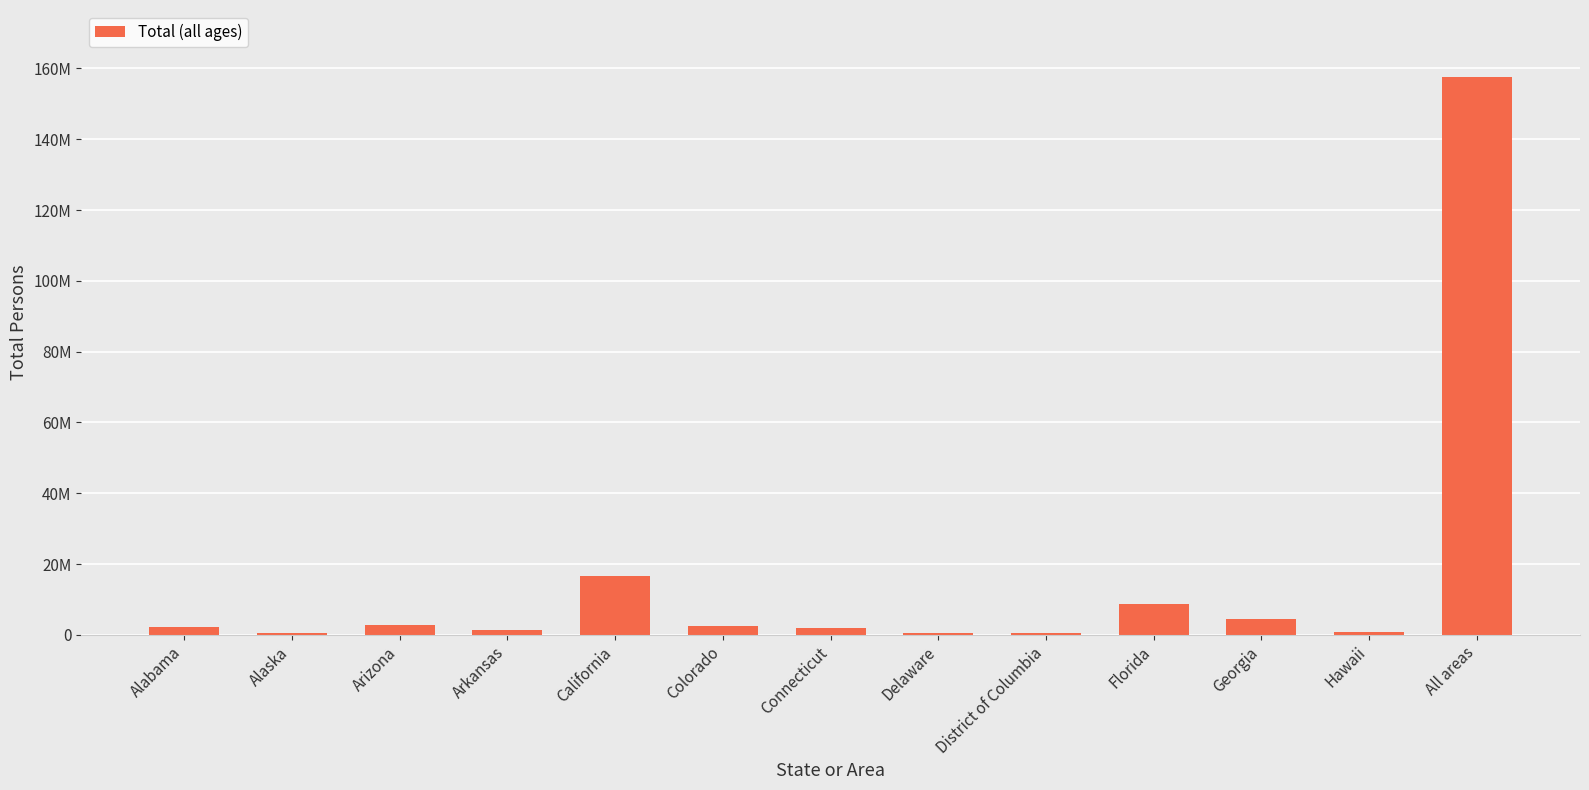

At which category does the chart reach its peak across all series?

All areas